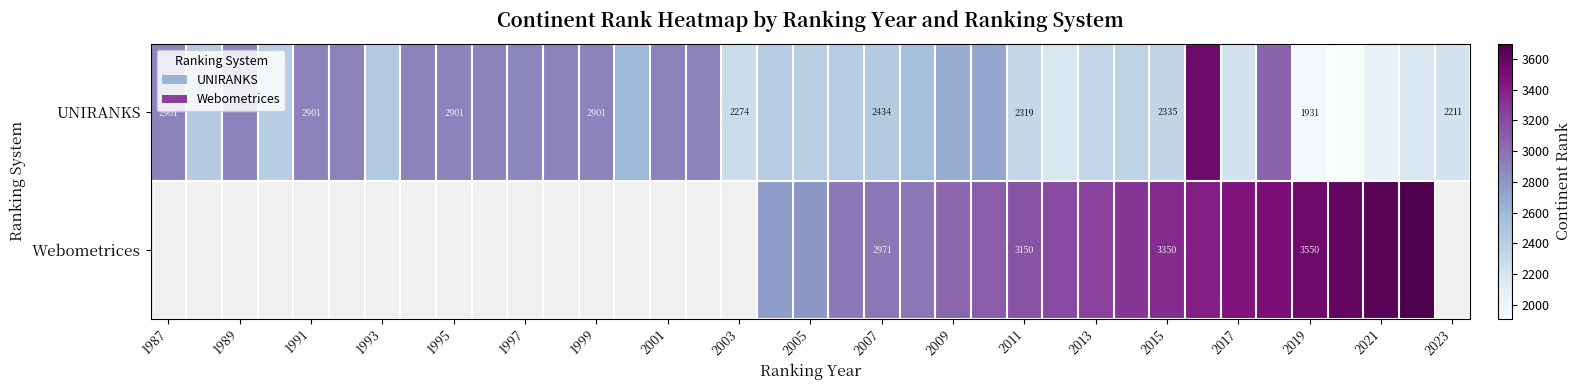

The value of Webometrices at 2019 is 3550. True or false?

True